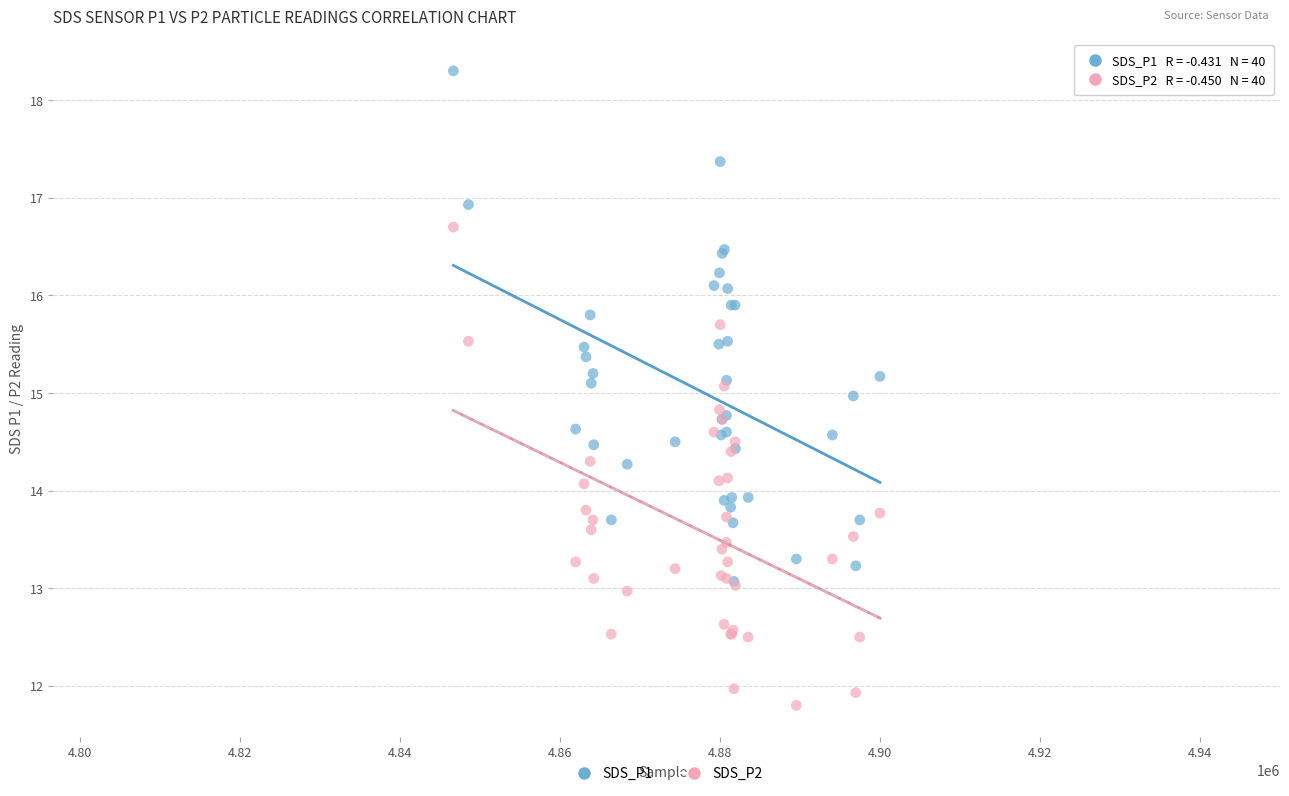

Which series reaches the minimum Y coordinate?

SDS_P2